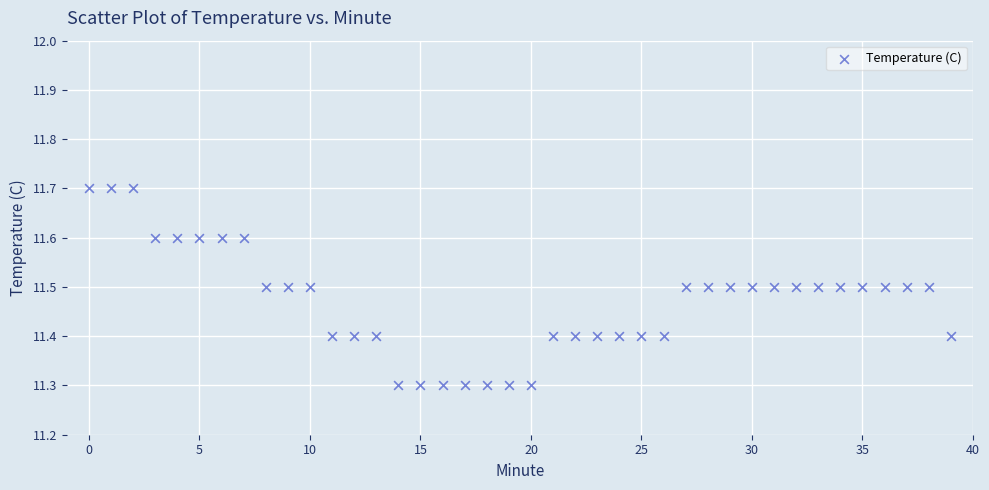

What is the range of Y values (max minus min)?

0.4